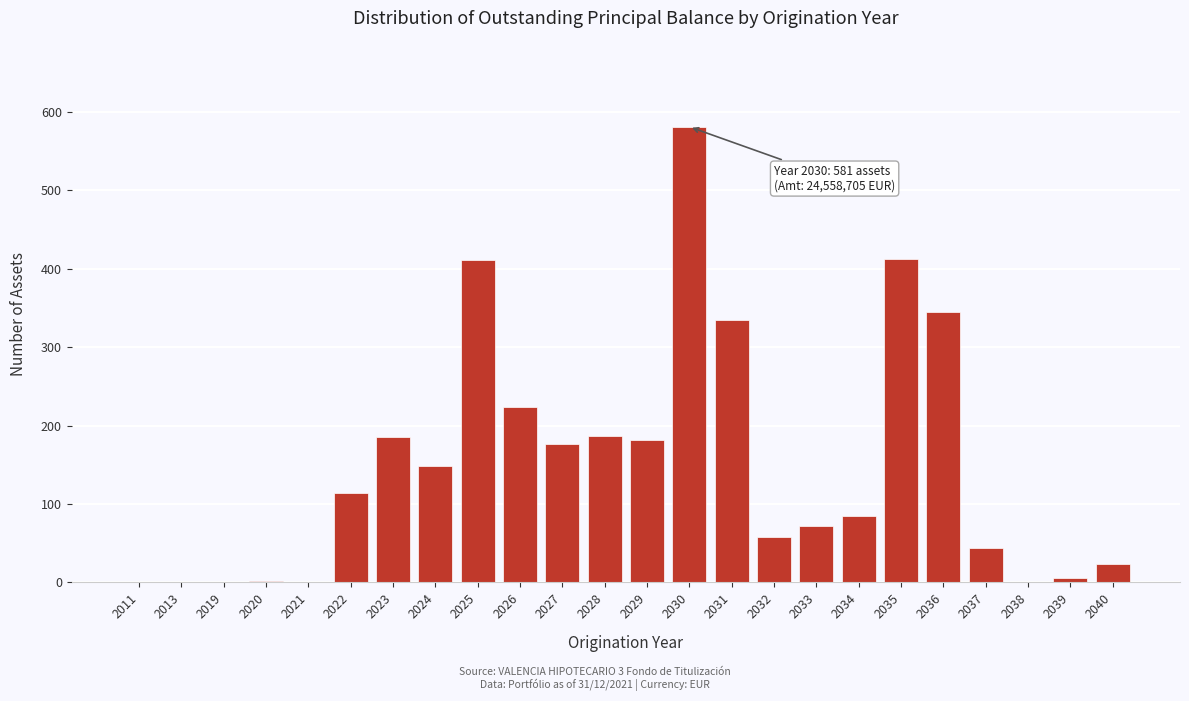

Is it true that the value at 2036 is 489?

False